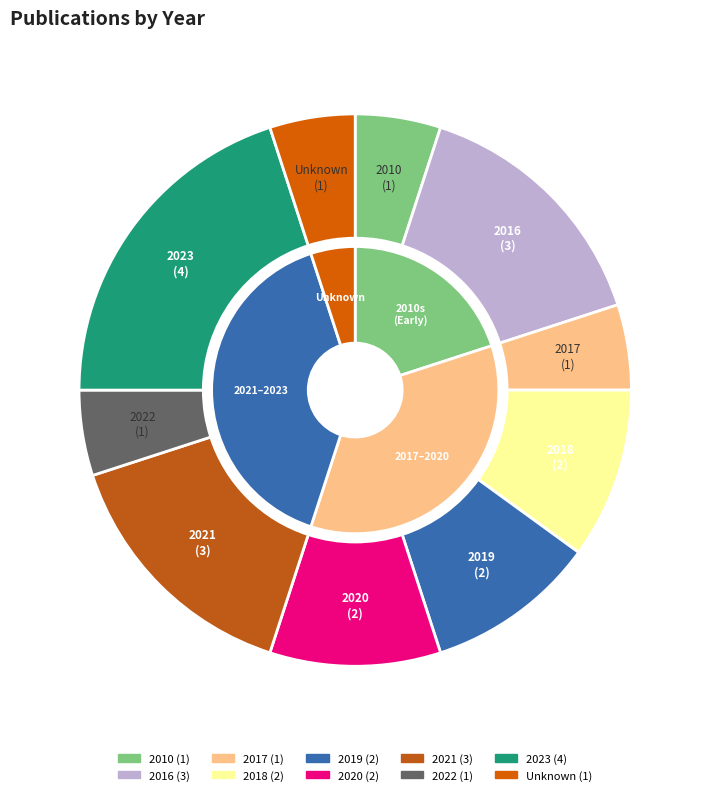

What is the largest slice in the pie chart?

2023